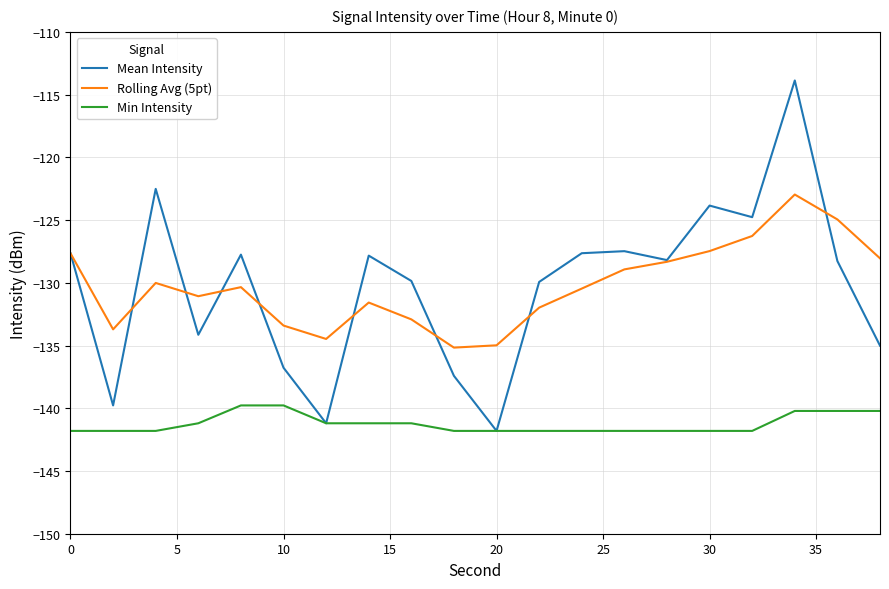

Which series has the widest spread of values?

Mean Intensity